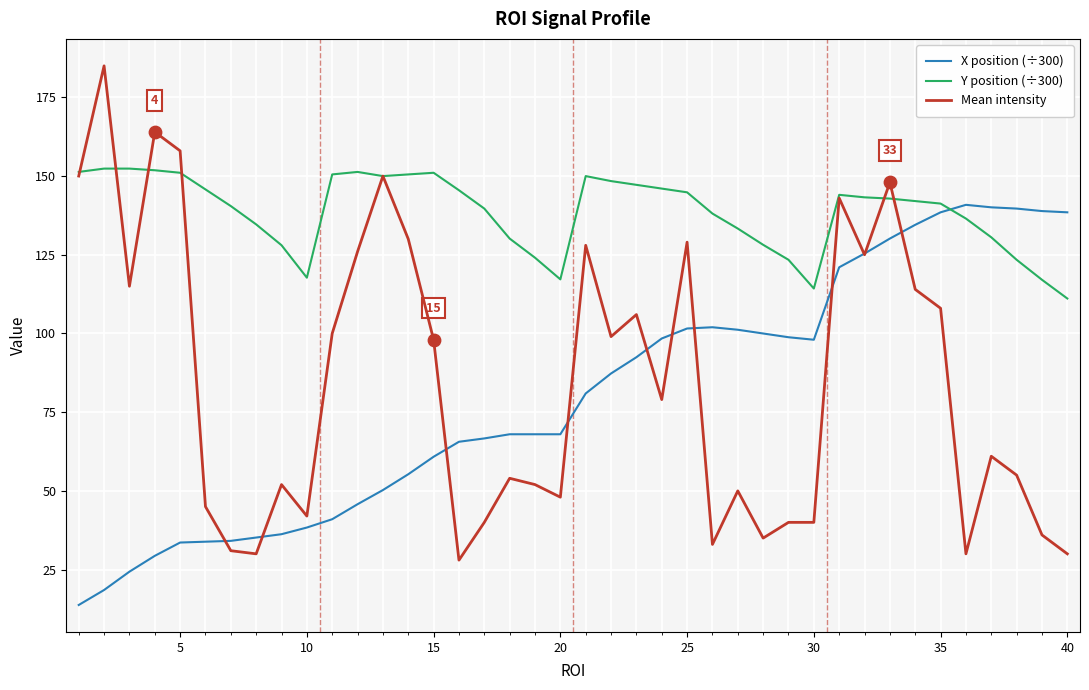

Which series has the largest total across all categories?

Y position (÷300)